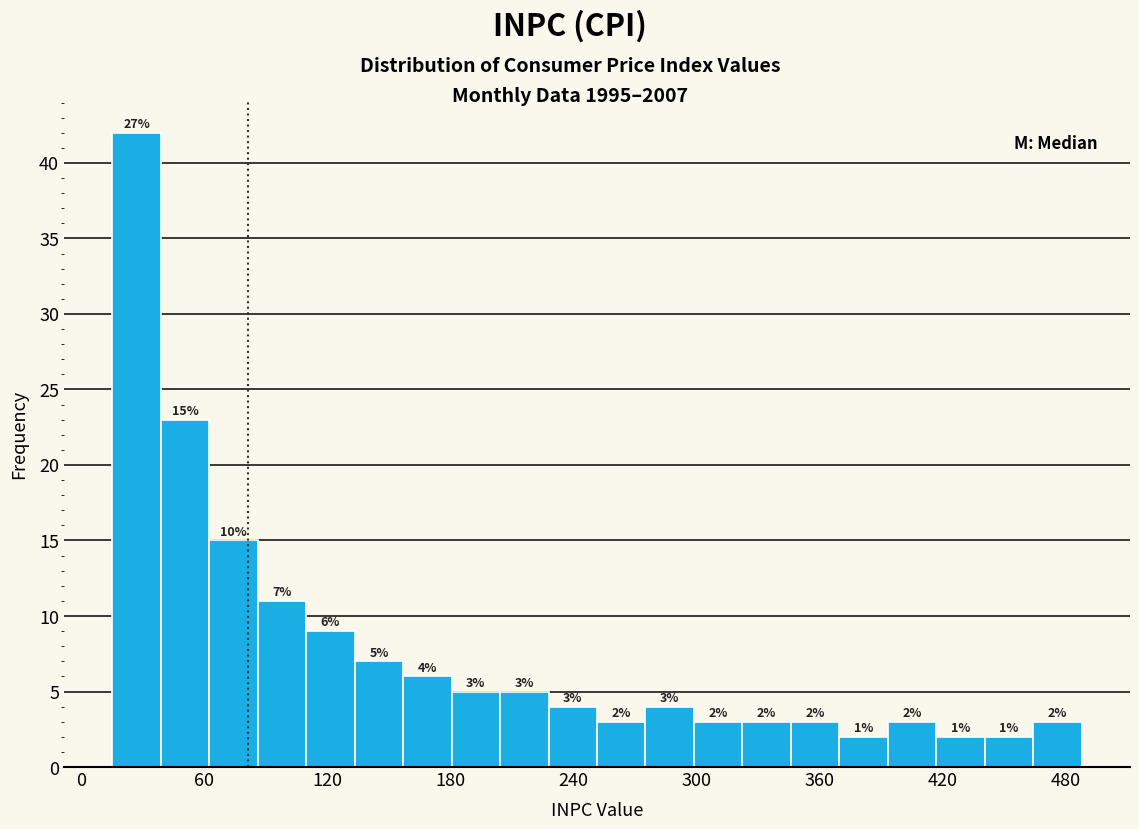

Read against the x-axis, roughly where is the centre of the tallest bar?

30